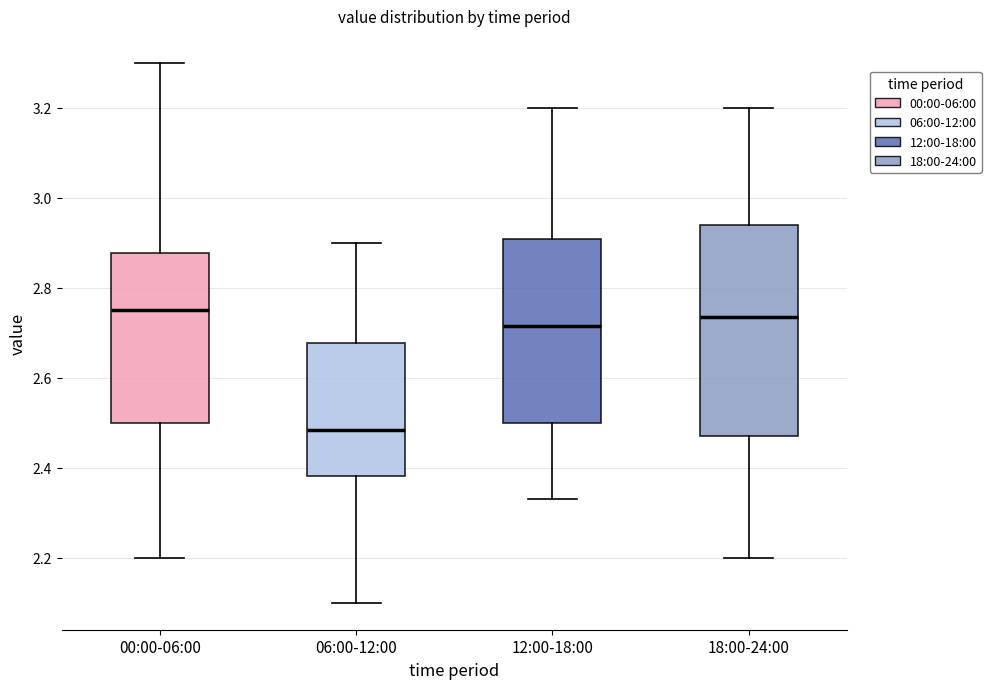

Reading left to right, transcribe this box plot: for each box, give where its median line is, the range the box spans, and where its two whiskers end, as read against the y-axis. The values are not printed on the chart, so give them approximately, as read against the axis.

00:00-06:00: median 2.76, box 2.50 to 2.88, whiskers 2.20 to 3.30
06:00-12:00: median 2.48, box 2.38 to 2.68, whiskers 2.10 to 2.90
12:00-18:00: median 2.72, box 2.50 to 2.90, whiskers 2.34 to 3.20
18:00-24:00: median 2.74, box 2.48 to 2.94, whiskers 2.20 to 3.20